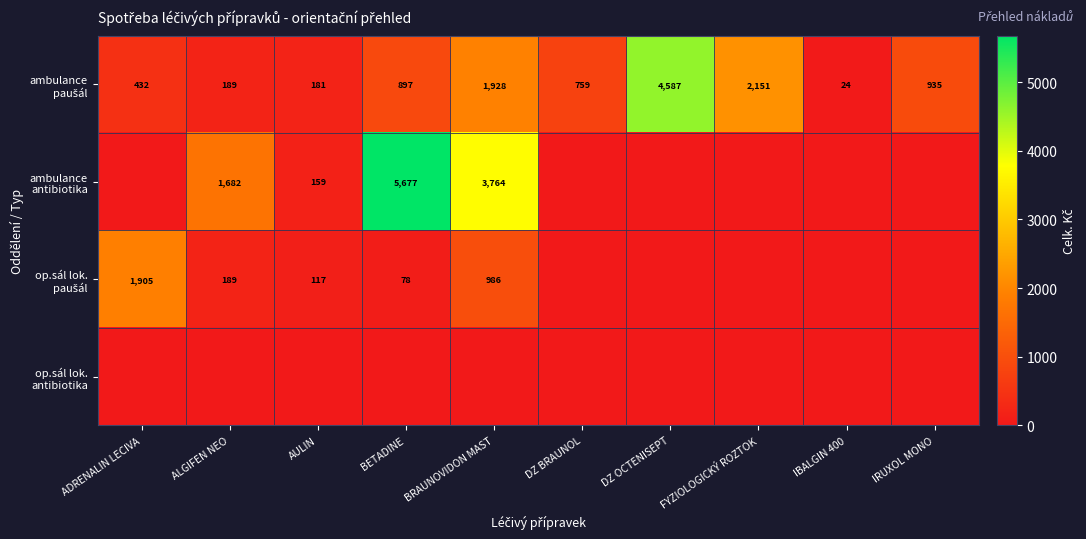

True or false: ambulance paušál has a value of 81.8 at AULIN.

False